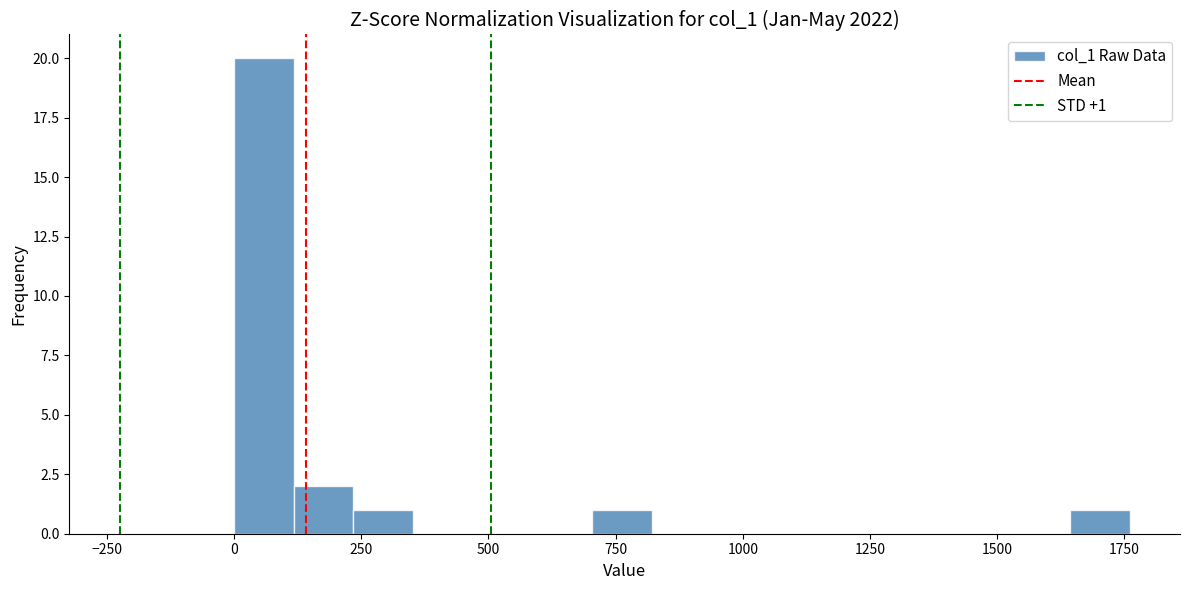

Read against the x-axis, roughly where is the centre of the tallest bar?

50